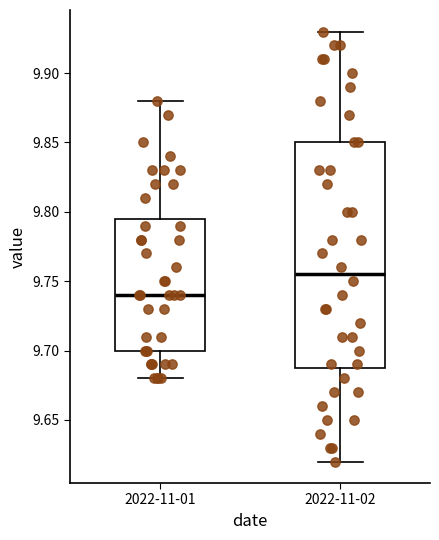

Reading left to right, transcribe this box plot: for each box, give where its median line is, the range the box spans, and where its two whiskers end, as read against the y-axis. The values are not printed on the chart, so give them approximately, as read against the axis.

2022-11-01: median 9.740, box 9.700 to 9.795, whiskers 9.680 to 9.880
2022-11-02: median 9.755, box 9.690 to 9.850, whiskers 9.620 to 9.930